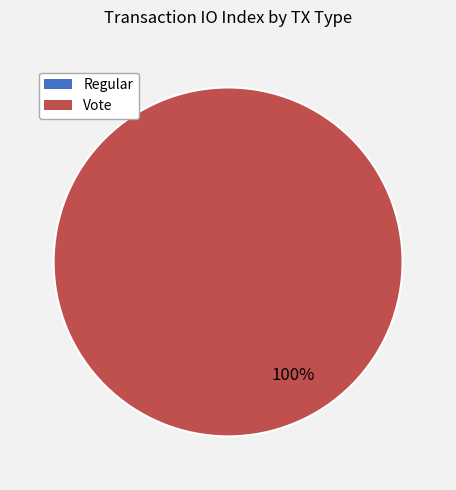

Do Regular (io_index=0) and Vote (io_index=3) together represent more than half of the pie?

Yes